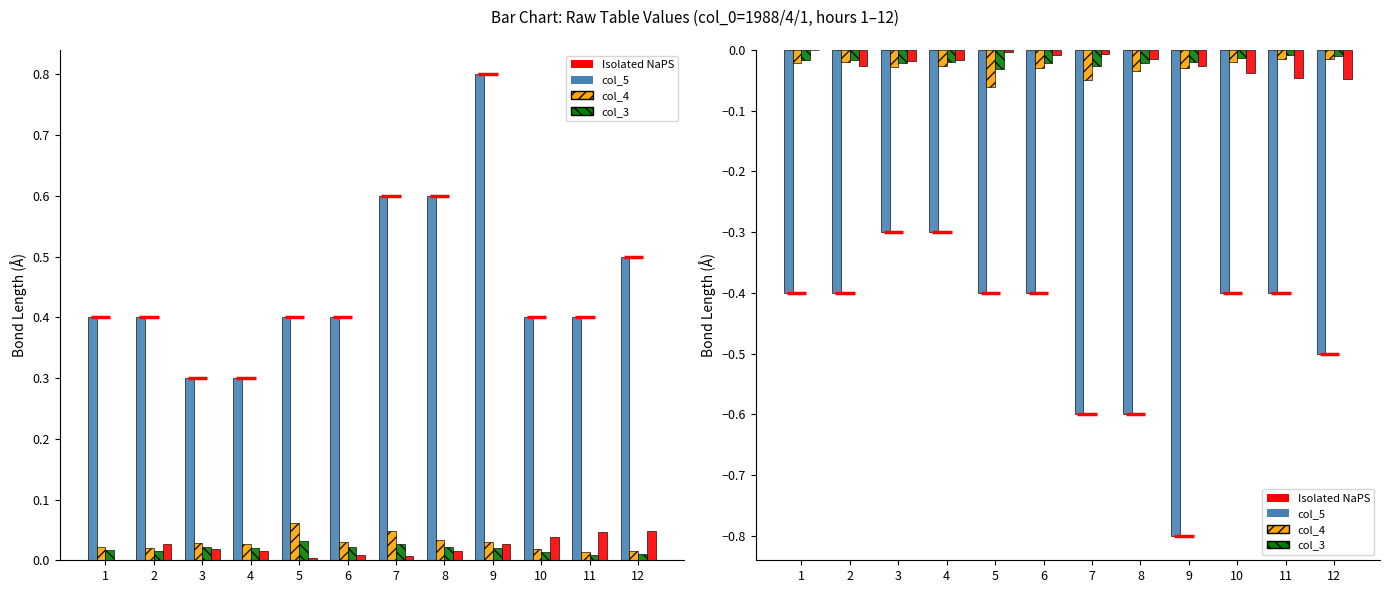

Rank the categories by col_2 (ILV) value from highest to lowest.

12, 11, 10, 2, 9, 3, 4, 8, 6, 7, 5, 1